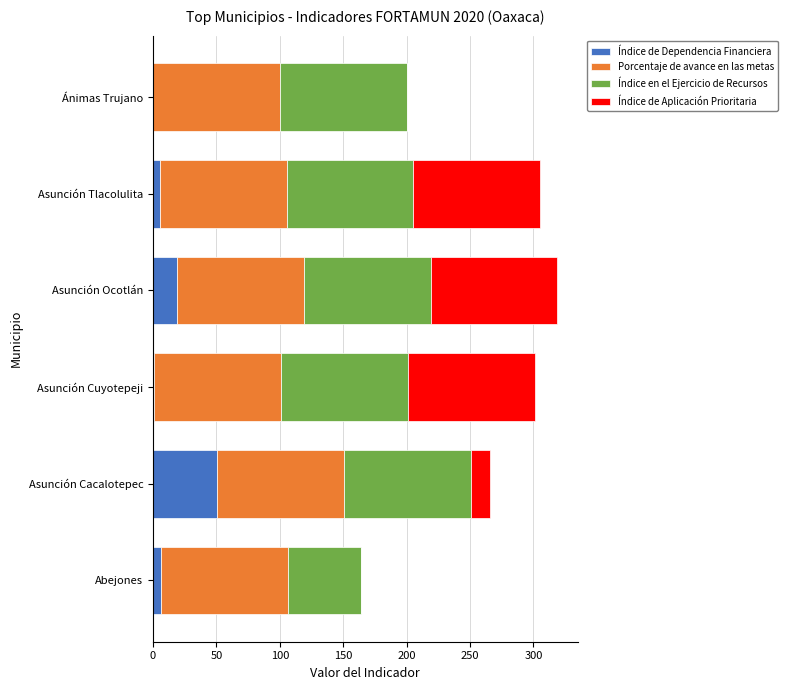

What is the sum of all Índice de Dependencia Financiera values?

82.7